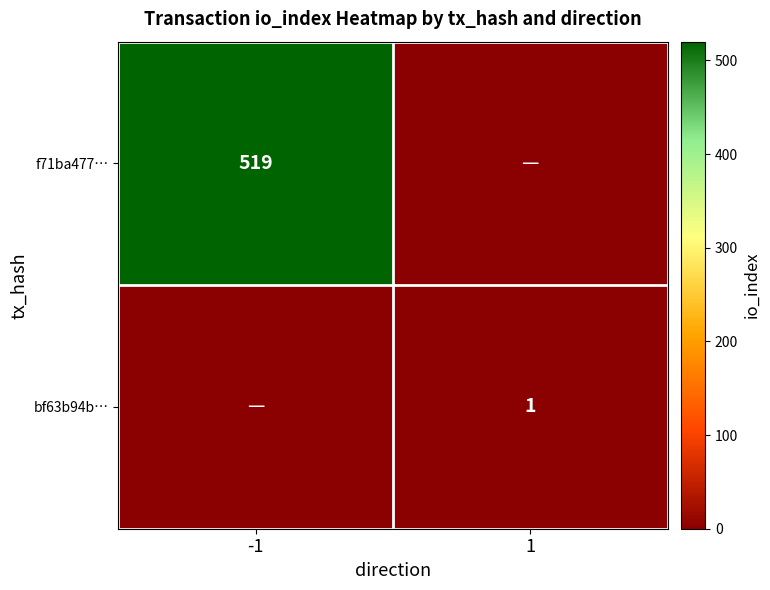

The f71ba477… series shows 333 at -1. True or false?

False